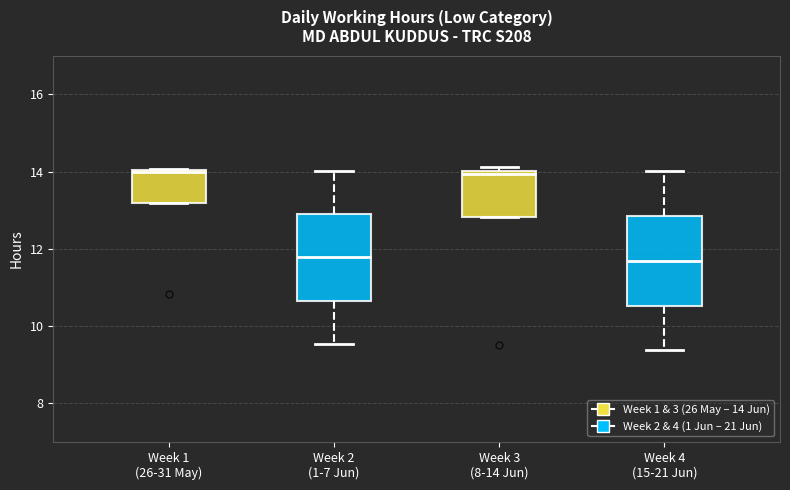

Where does the upper whisker of the box for Week 2 (1-7 Jun) end on the y-axis? The values are not printed on the chart, so give them approximately, as read against the axis.

14.0